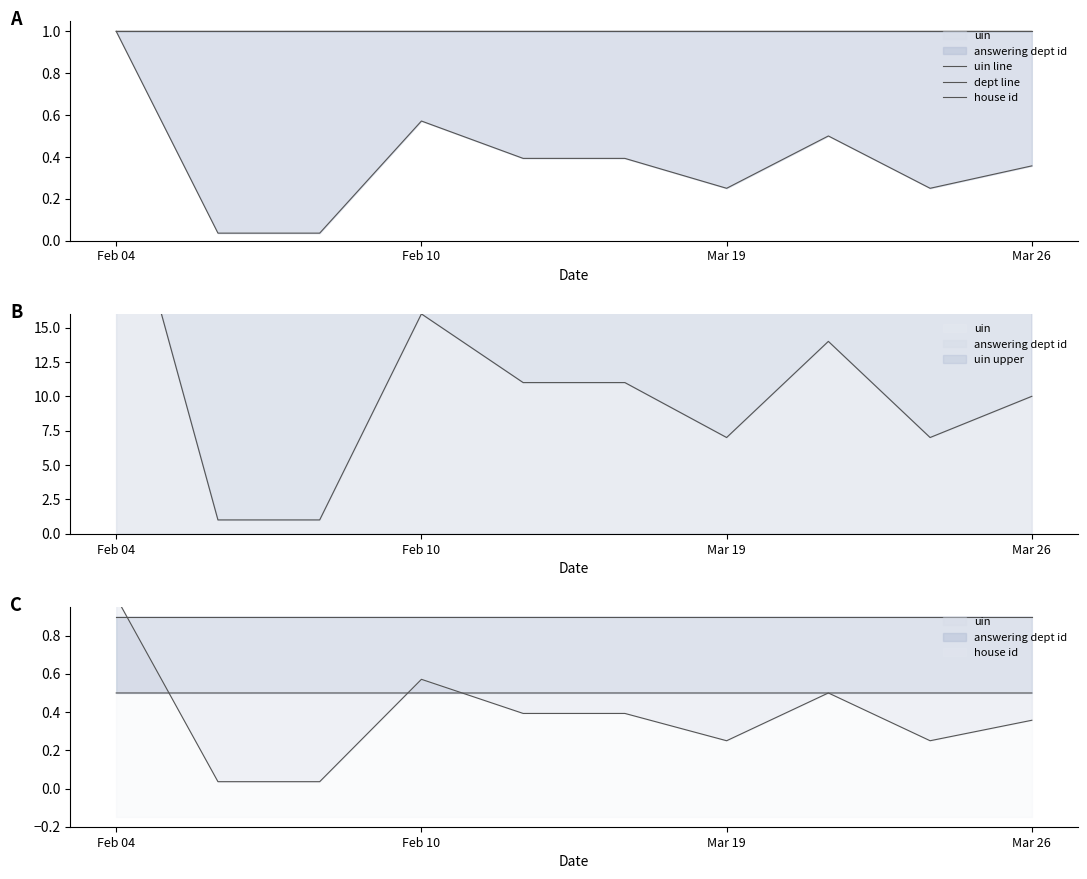

What is the sum of all uin line values?

10.0